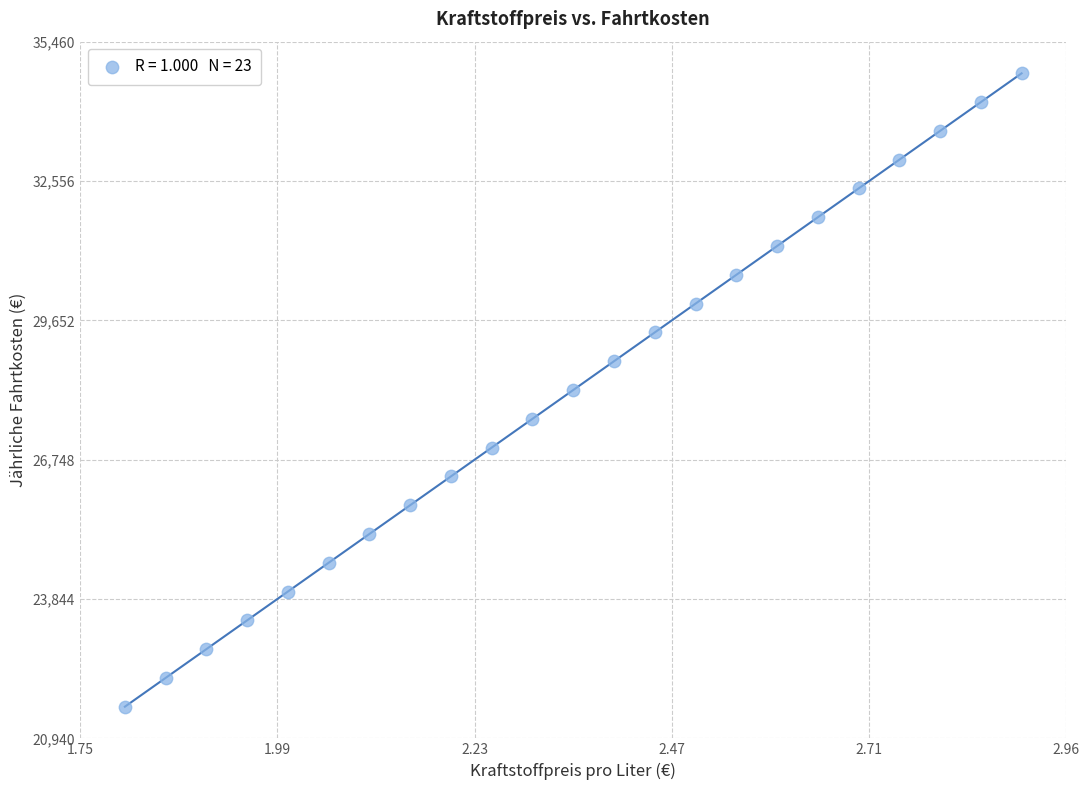

How many data points are displayed?

23